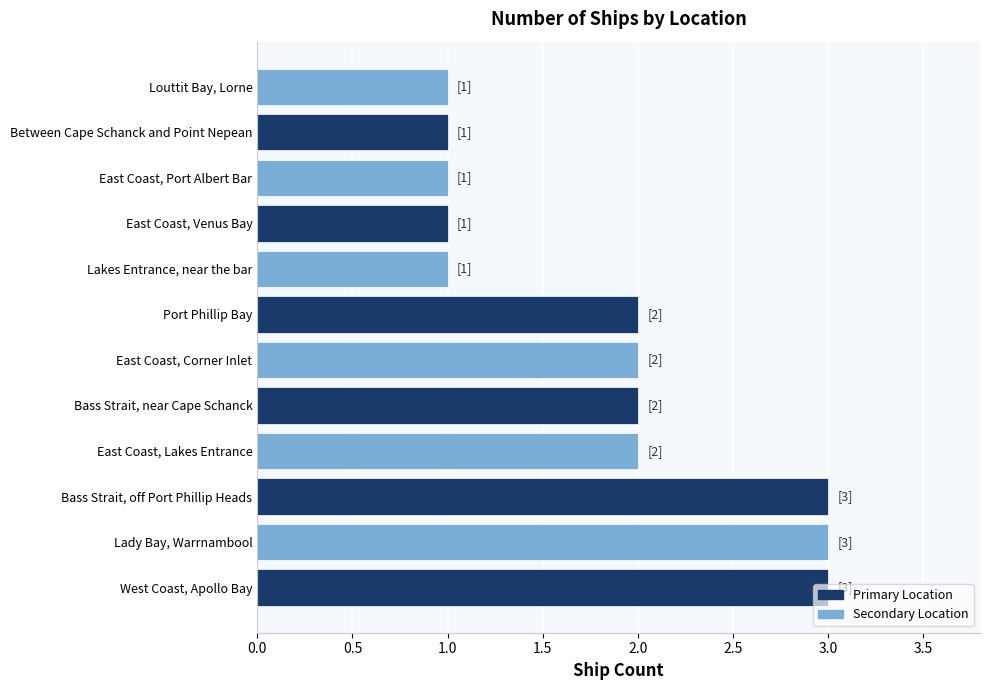

True or false: the data shows 1 at Bass Strait, near Cape Schanck.

False